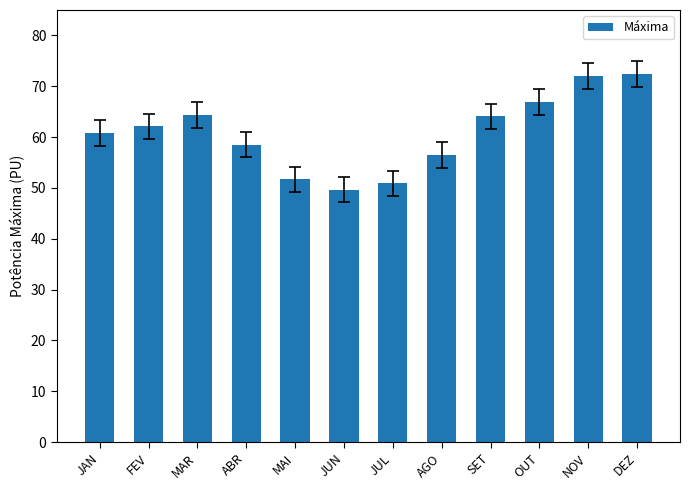

Are the bars grouped side by side (vs. stacked)?

No